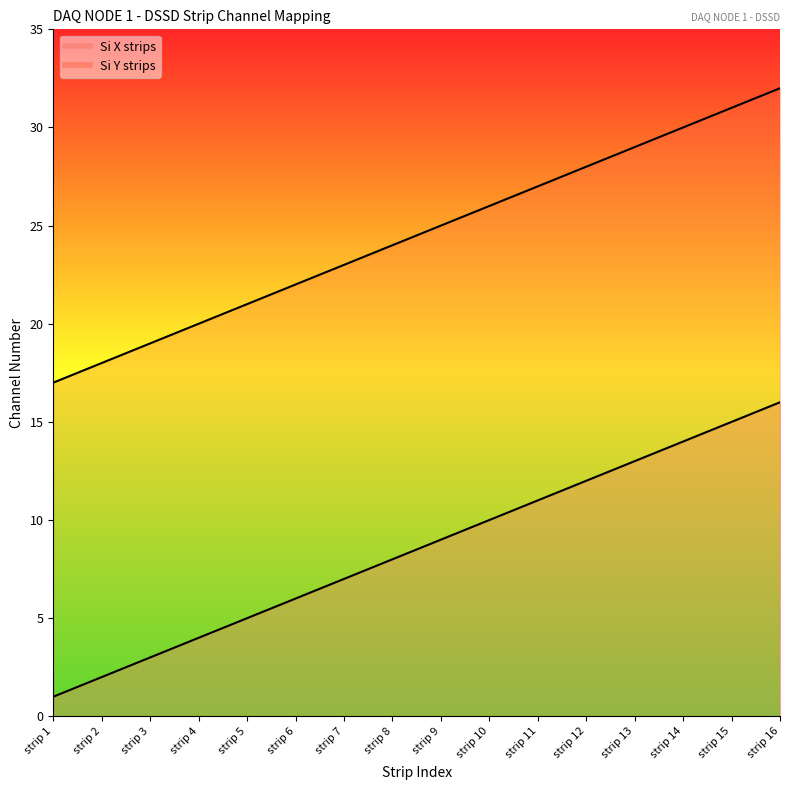

Rank the series at strip 6 from highest to lowest value.

Si Y strips, Si X strips